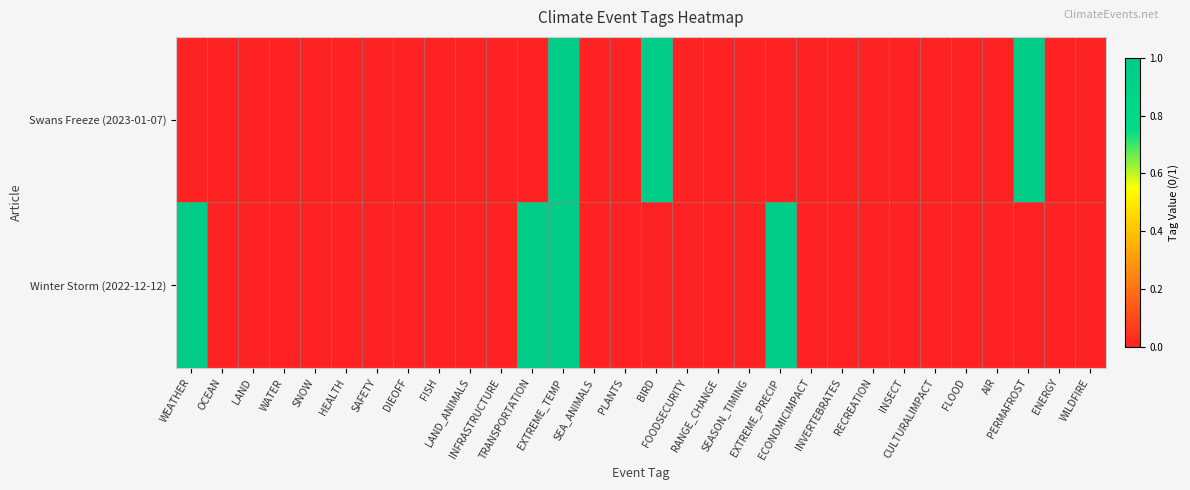

Which series has the largest range (max minus min)?

Swans Freeze (2023-01-07)